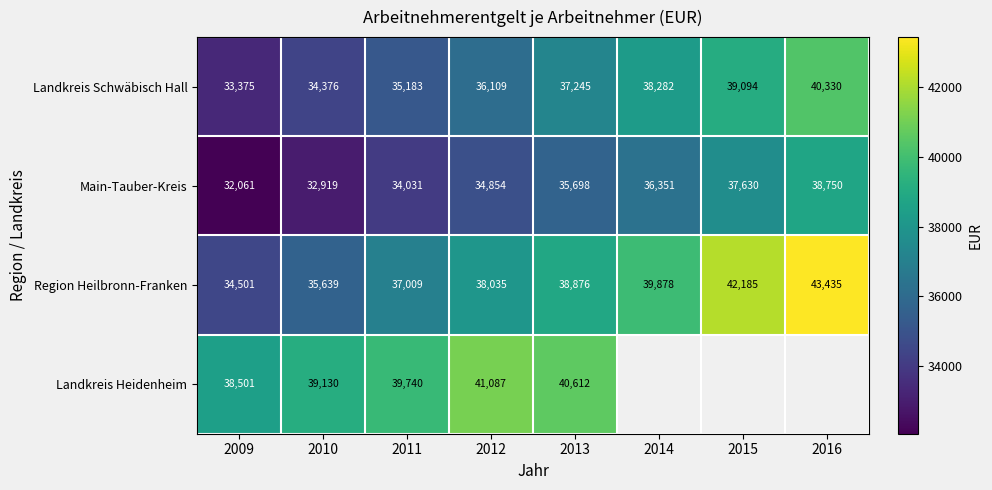

At how many categories does at least one series exceed 41484?

2